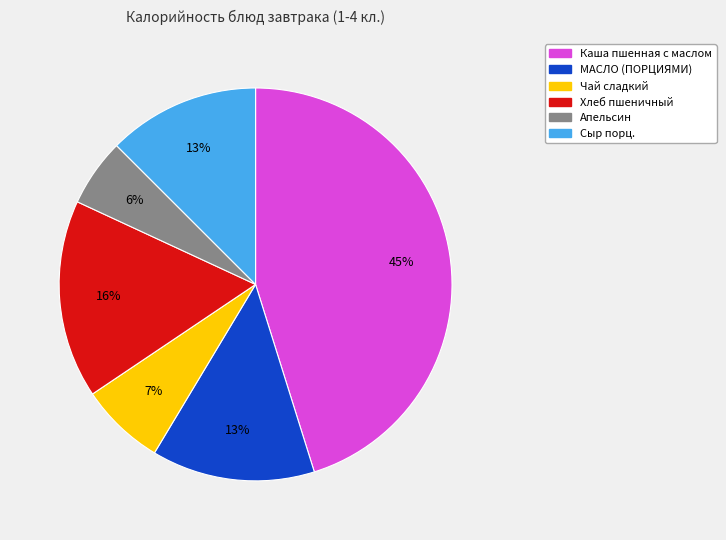

To the nearest percent, what percentage of the pie is Хлеб пшеничный?

16%